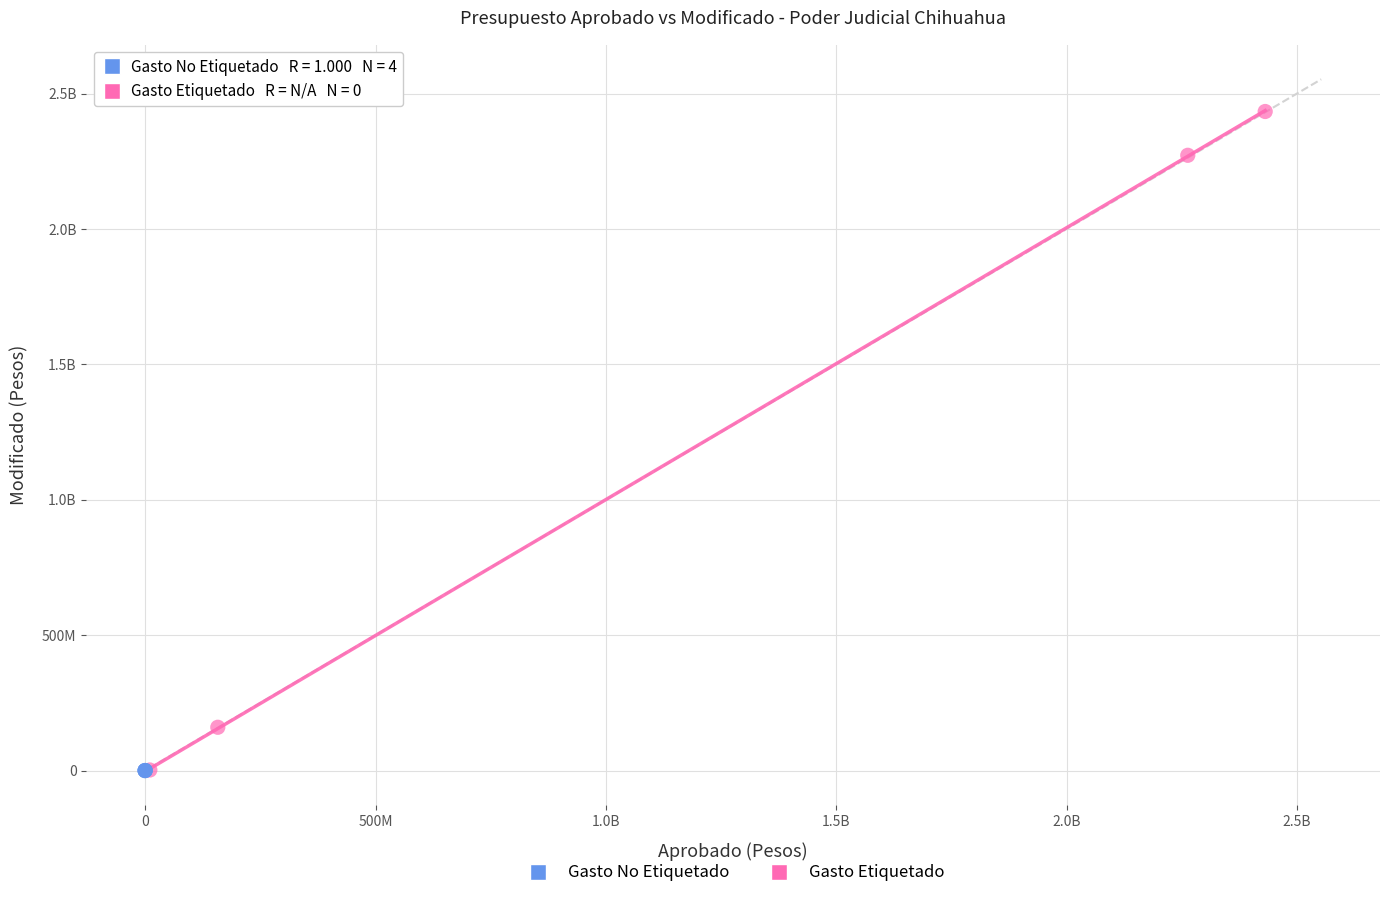

What are all the series names shown in the legend?

Gasto No Etiquetado, Gasto Etiquetado